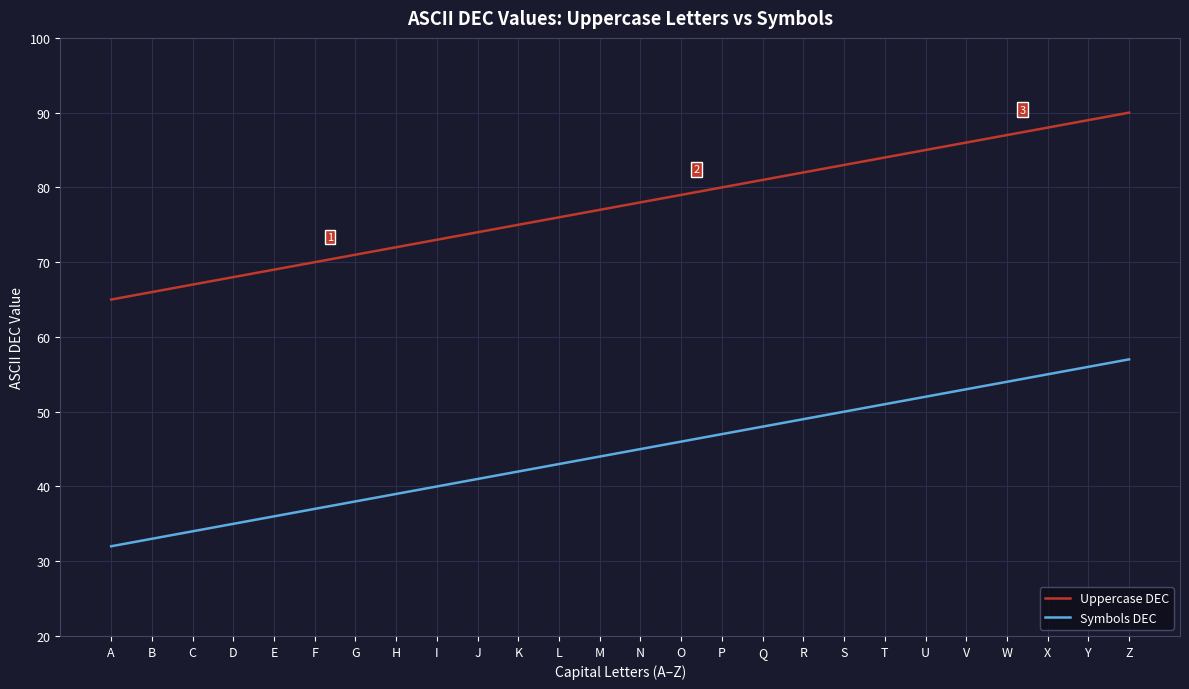

Reading left to right, list all the values displayed in this chart.

Uppercase DEC: A=65	B=66	C=67	D=68	E=69	F=70	G=71	H=72	I=73	J=74	K=75	L=76	M=77	N=78	O=79	P=80	Q=81	R=82	S=83	T=84	U=85	V=86	W=87	X=88	Y=89	Z=90
Symbols DEC: A=32	B=33	C=34	D=35	E=36	F=37	G=38	H=39	I=40	J=41	K=42	L=43	M=44	N=45	O=46	P=47	Q=48	R=49	S=50	T=51	U=52	V=53	W=54	X=55	Y=56	Z=57